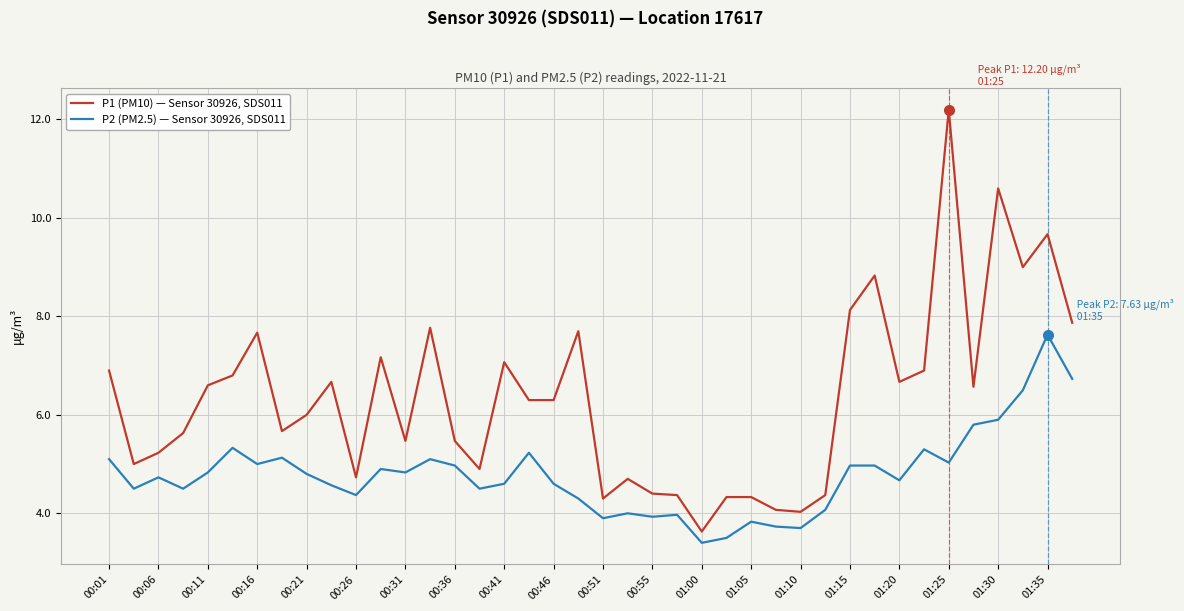

True or false: P1 (PM10) — Sensor 30926, SDS011 and P2 (PM2.5) — Sensor 30926, SDS011 intersect in this chart.

False